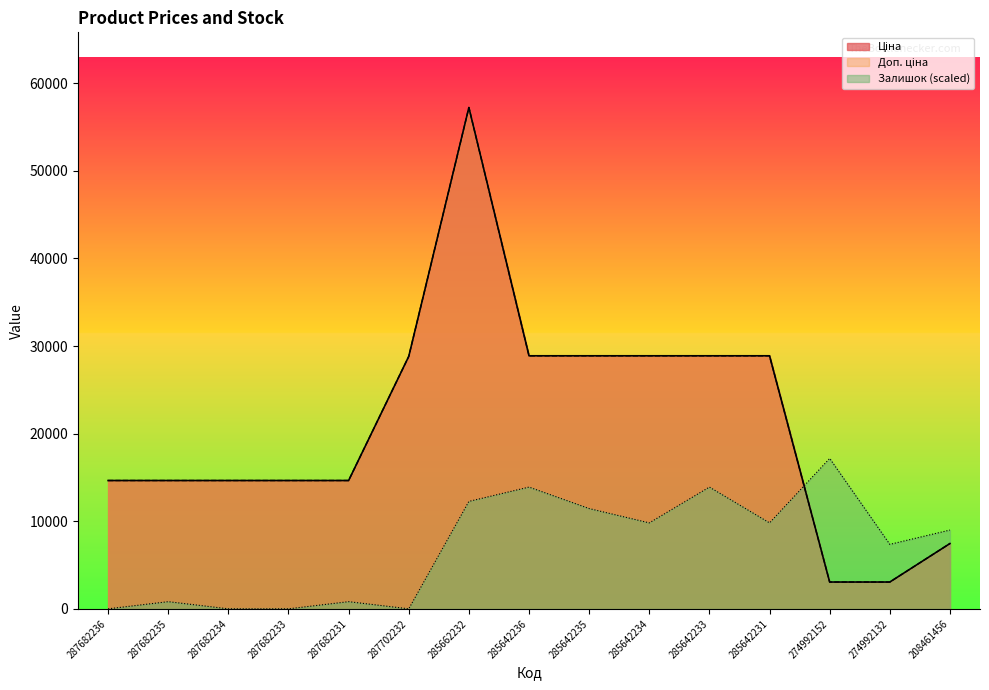

How many lines are shown in the chart?

3